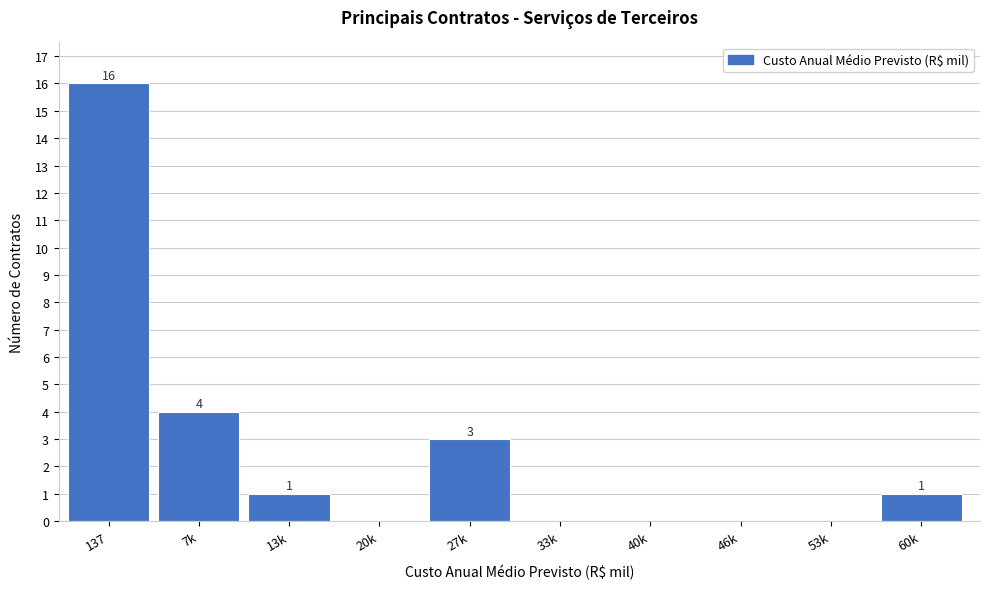

Reading left to right, transcribe all the data shown in this chart.

137=16	7k=4	13k=1	20k=0	27k=3	33k=0	40k=0	46k=0	53k=0	60k=1